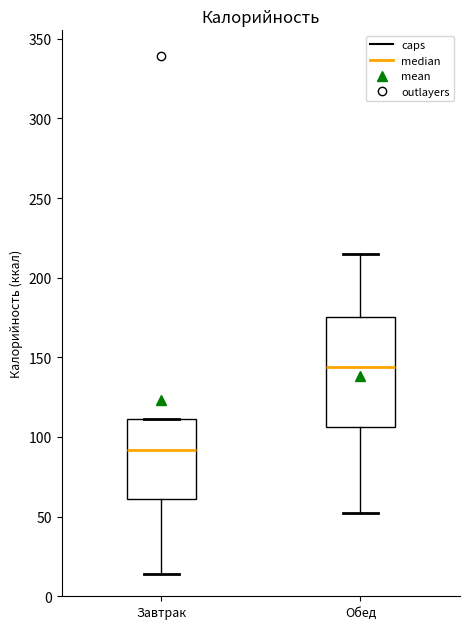

Reading left to right, transcribe this box plot: for each box, give where its median line is, the range the box spans, and where its two whiskers end, as read against the y-axis. The values are not printed on the chart, so give them approximately, as read against the axis.

Завтрак: median 90, box 60 to 110, whiskers 15 to 110
Обед: median 145, box 105 to 175, whiskers 50 to 215